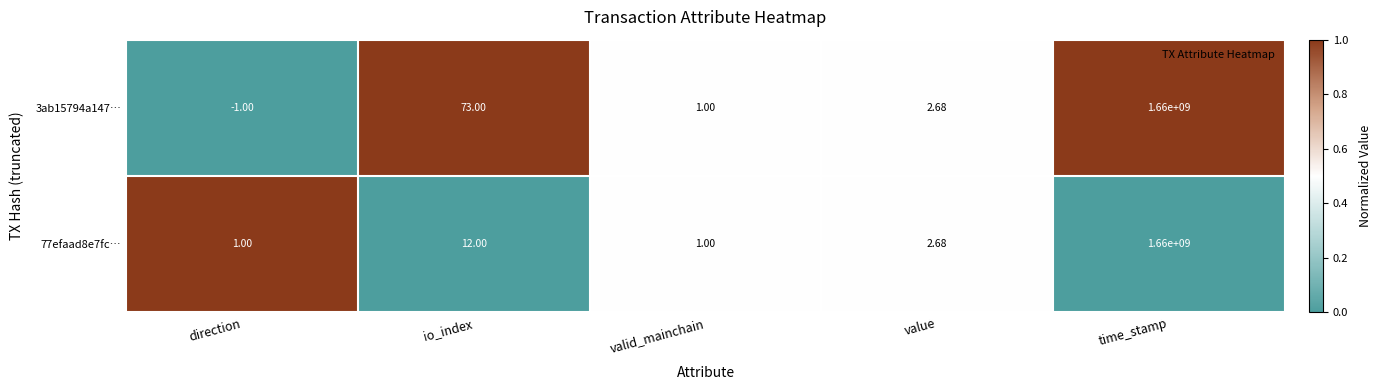

How many series are shown in this chart?

2